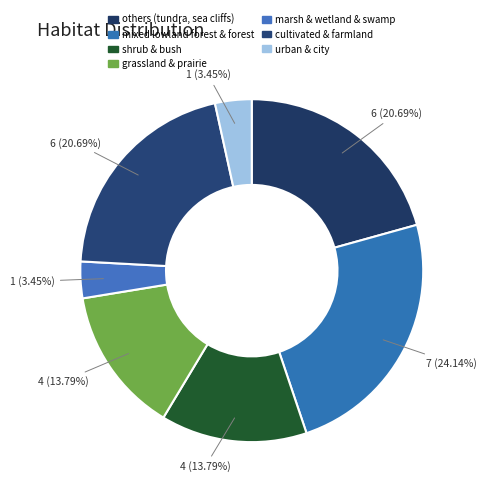

The shrub & bush slice represents 14% of the pie. True or false?

True